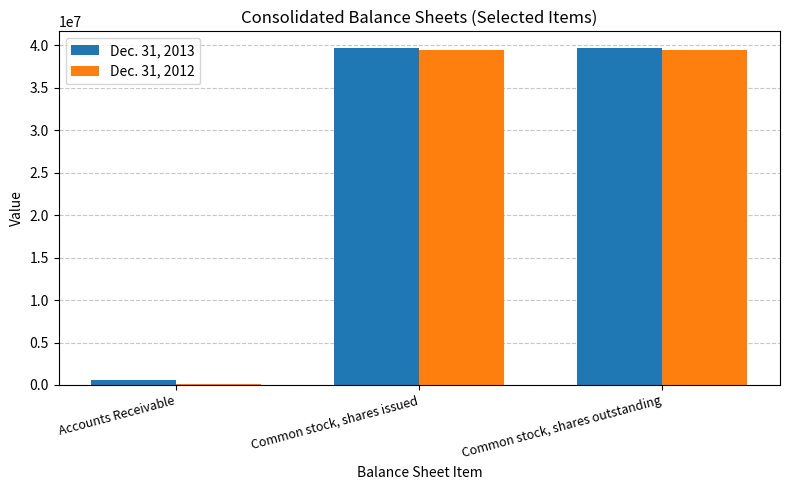

What is the highest value of the Dec. 31, 2013 series?

39684495